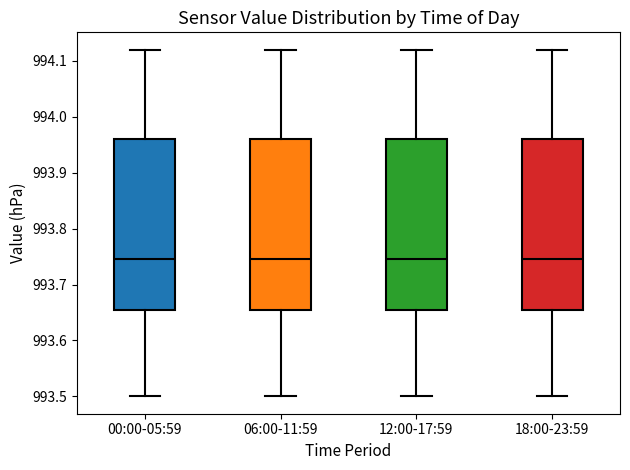

Where is the upper edge of the box for 00:00-05:59 on the y-axis? The values are not printed on the chart, so give them approximately, as read against the axis.

993.96